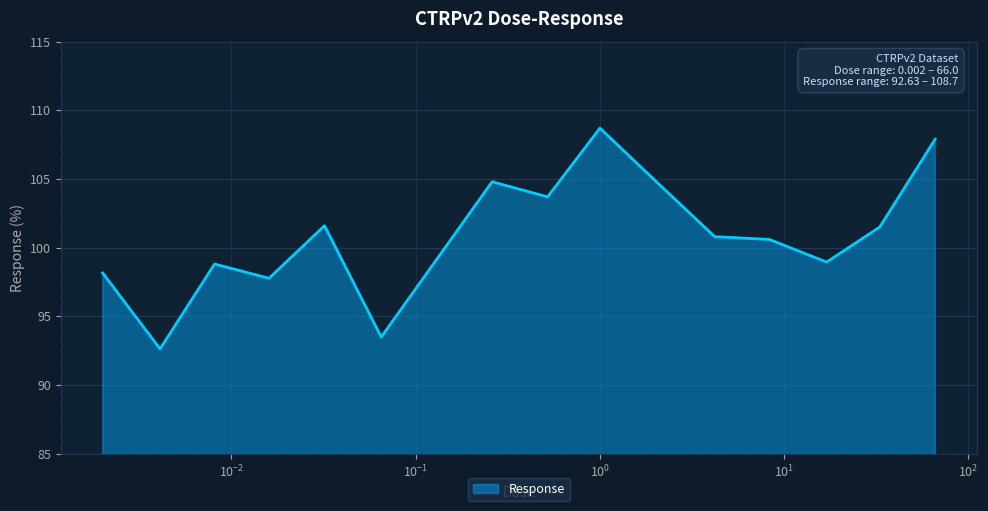

What is the greatest value displayed?

108.7